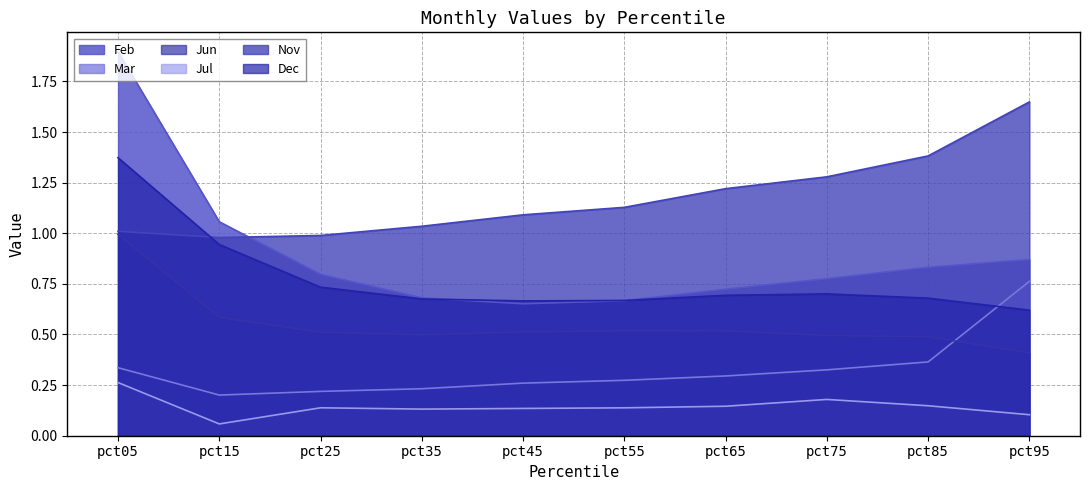

What is the maximum value shown in the chart?

1.9